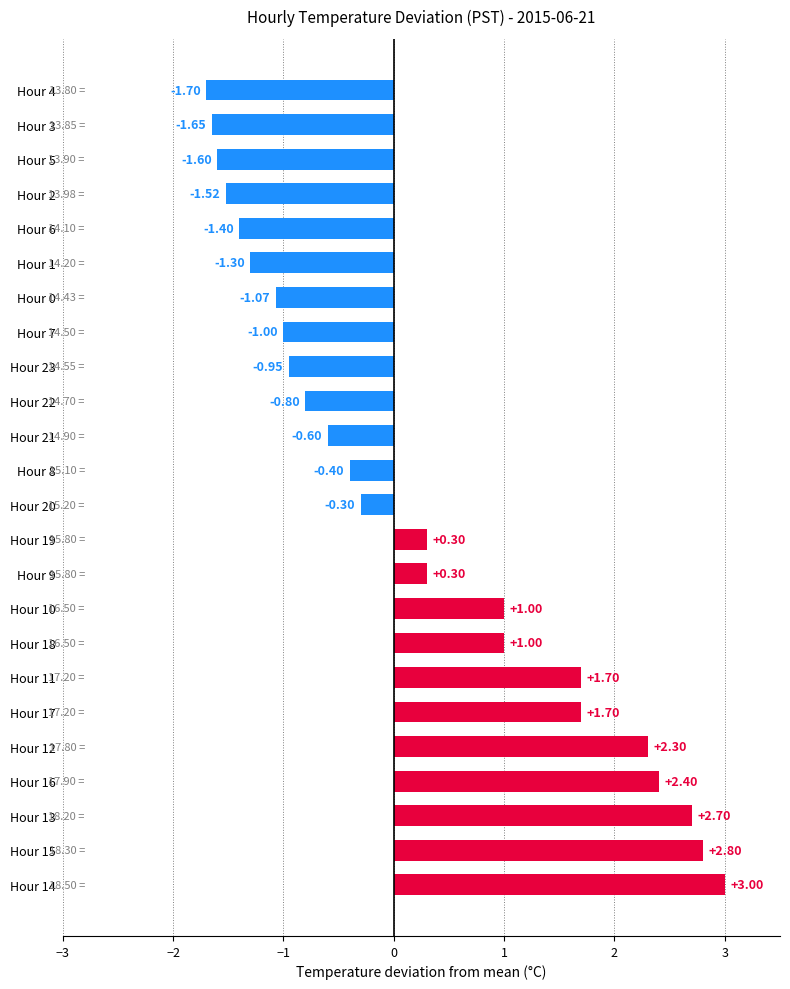

How many bars are there in total?

24